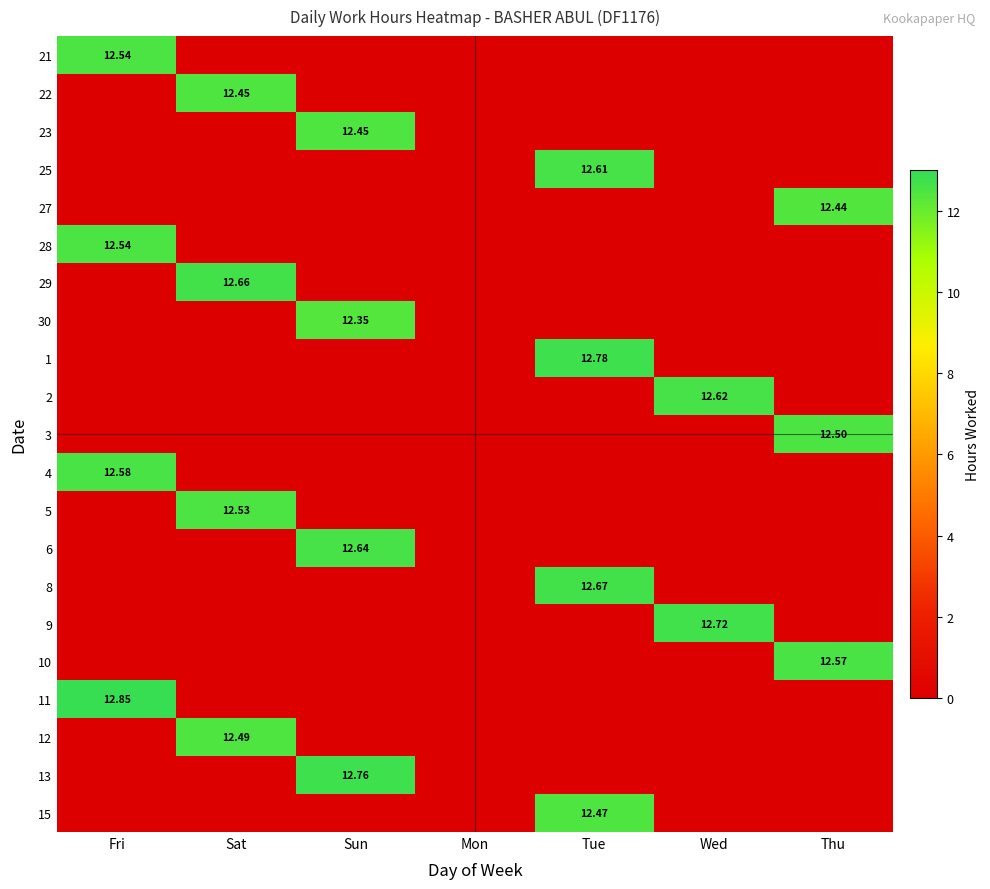

Which series has the largest total across all categories?

11